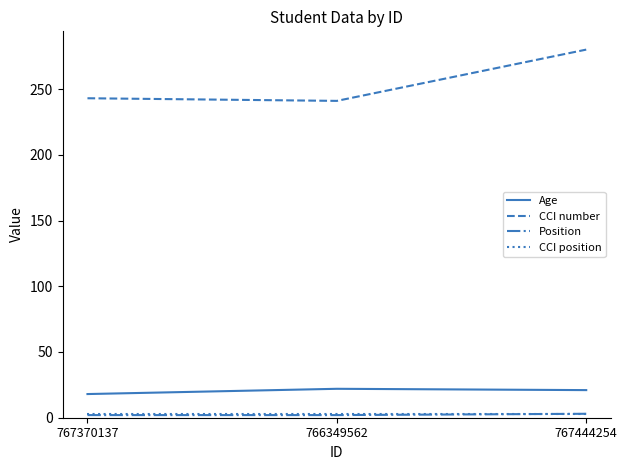

What is the spread (max minus min) of values at 766349562?

239.0